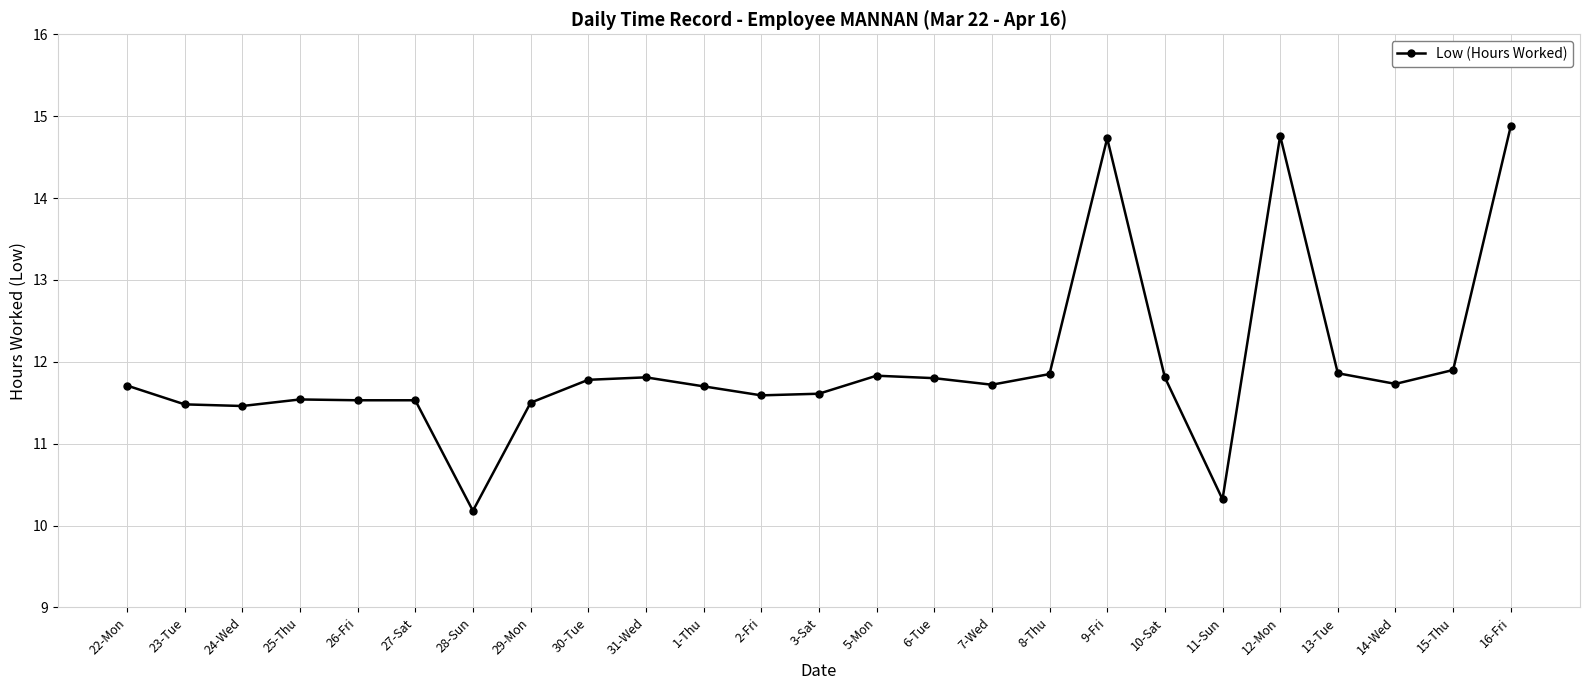

How many values exceed 11?

23